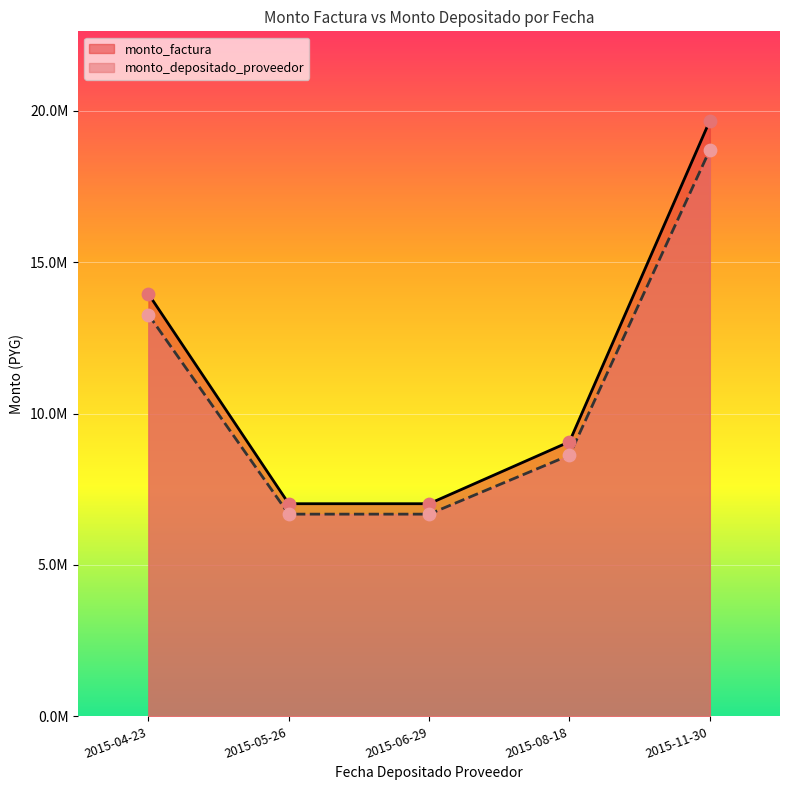

Which series contains the highest Y value?

monto_factura